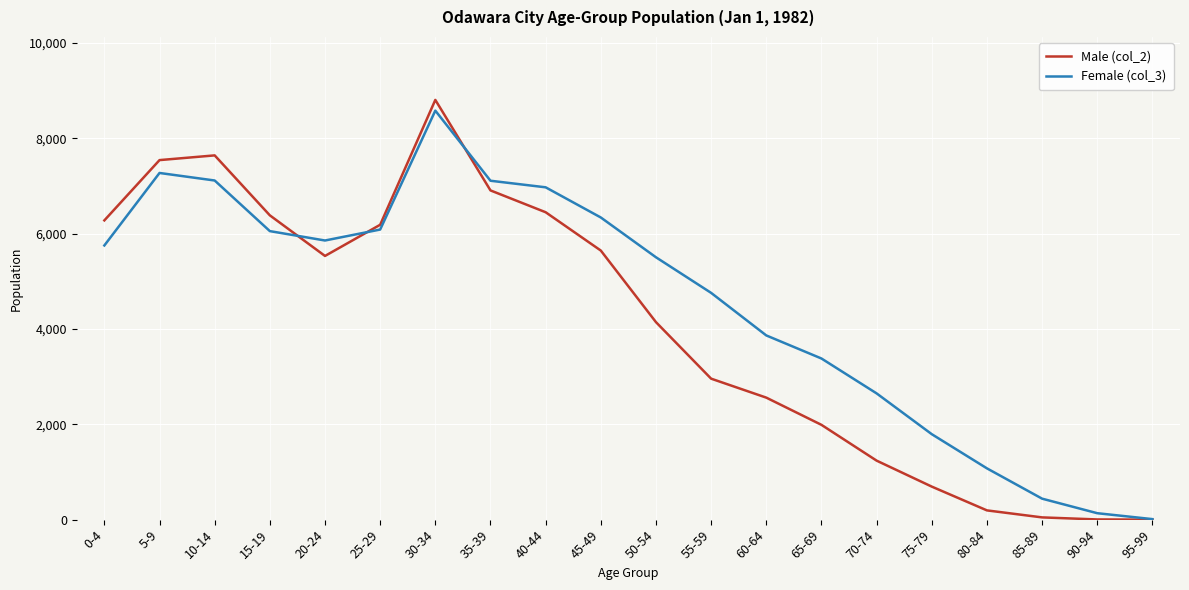

What is the difference between the second highest and minimum values in the Female (col_3) series?

7263